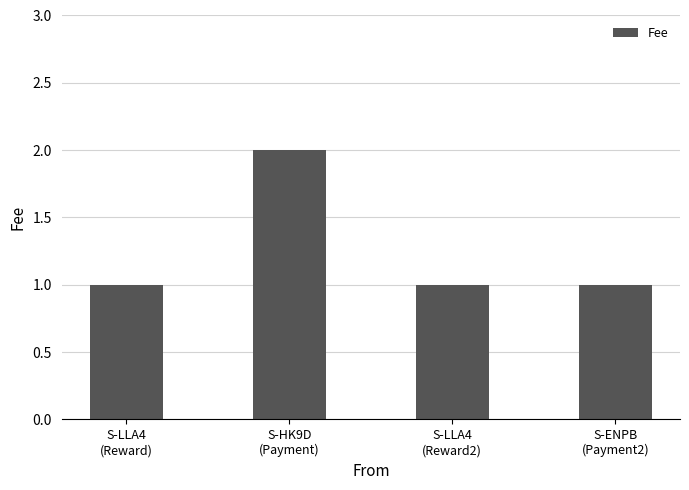

Reading left to right, extract all data points from this chart.

1	2	1	1